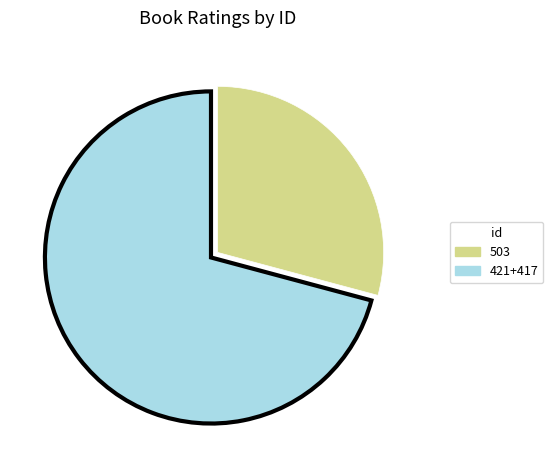

Count the number of slices in the pie.

2